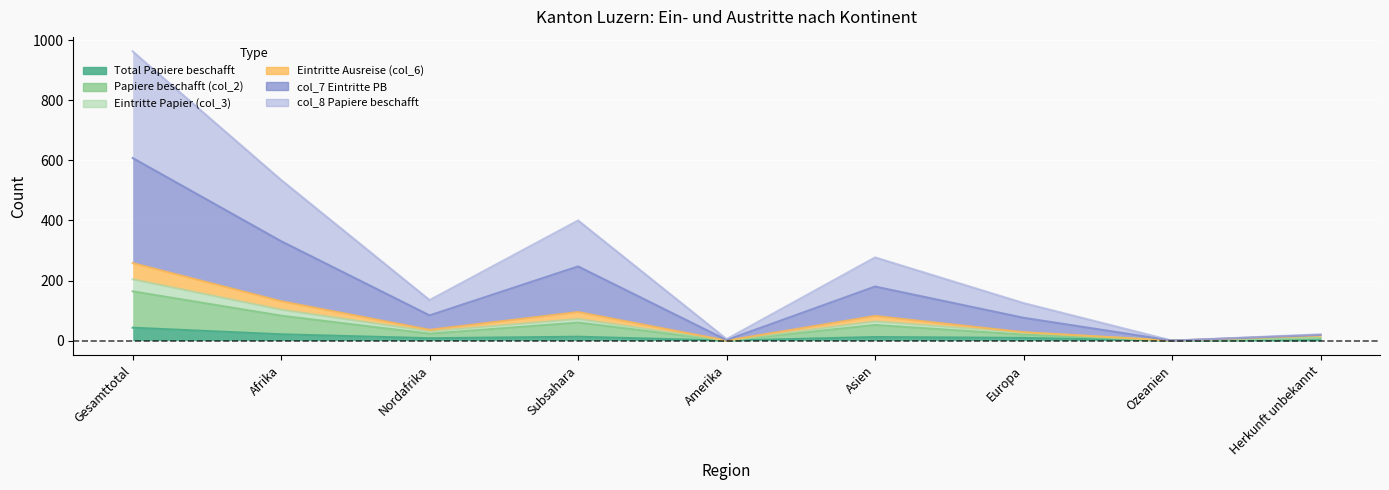

True or false: Eintritte Papier (col_3) and Papiere beschafft (col_2) intersect in this chart.

False